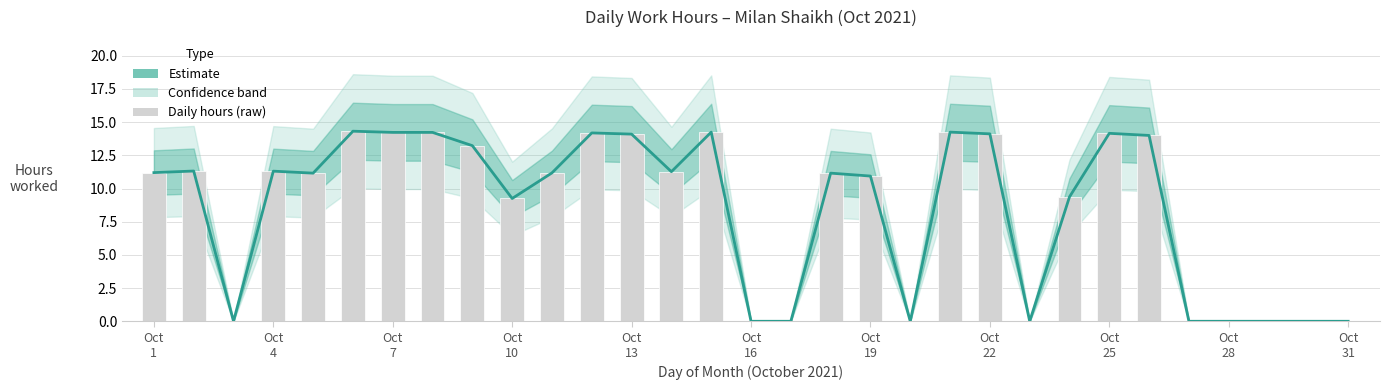

What is the difference between the maximum and minimum values?

14.3